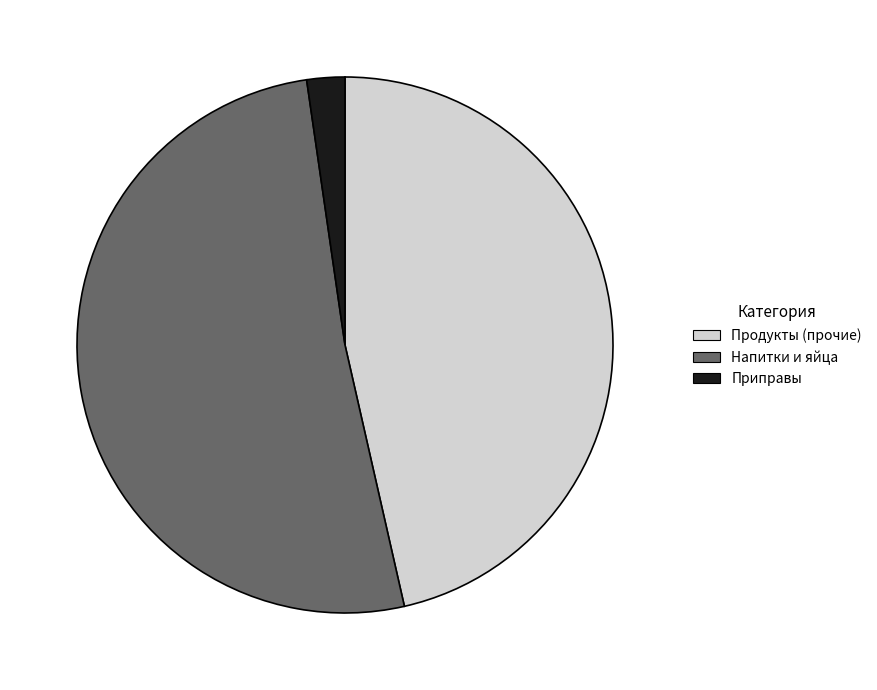

Is there a majority slice in this chart?

Yes